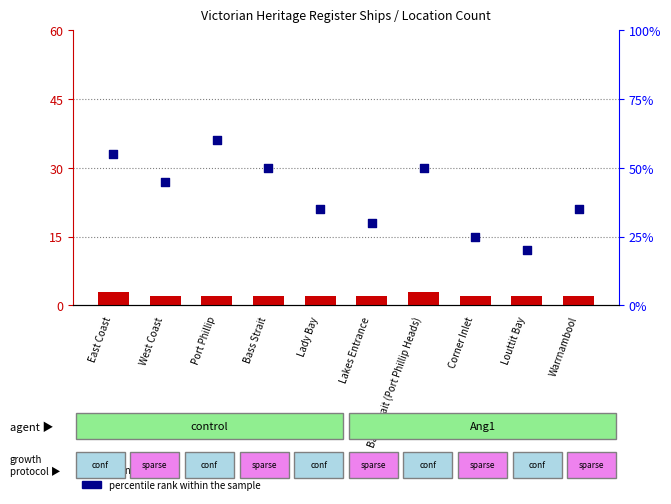

What are all the series names shown in the legend?

count, percentile rank within the sample